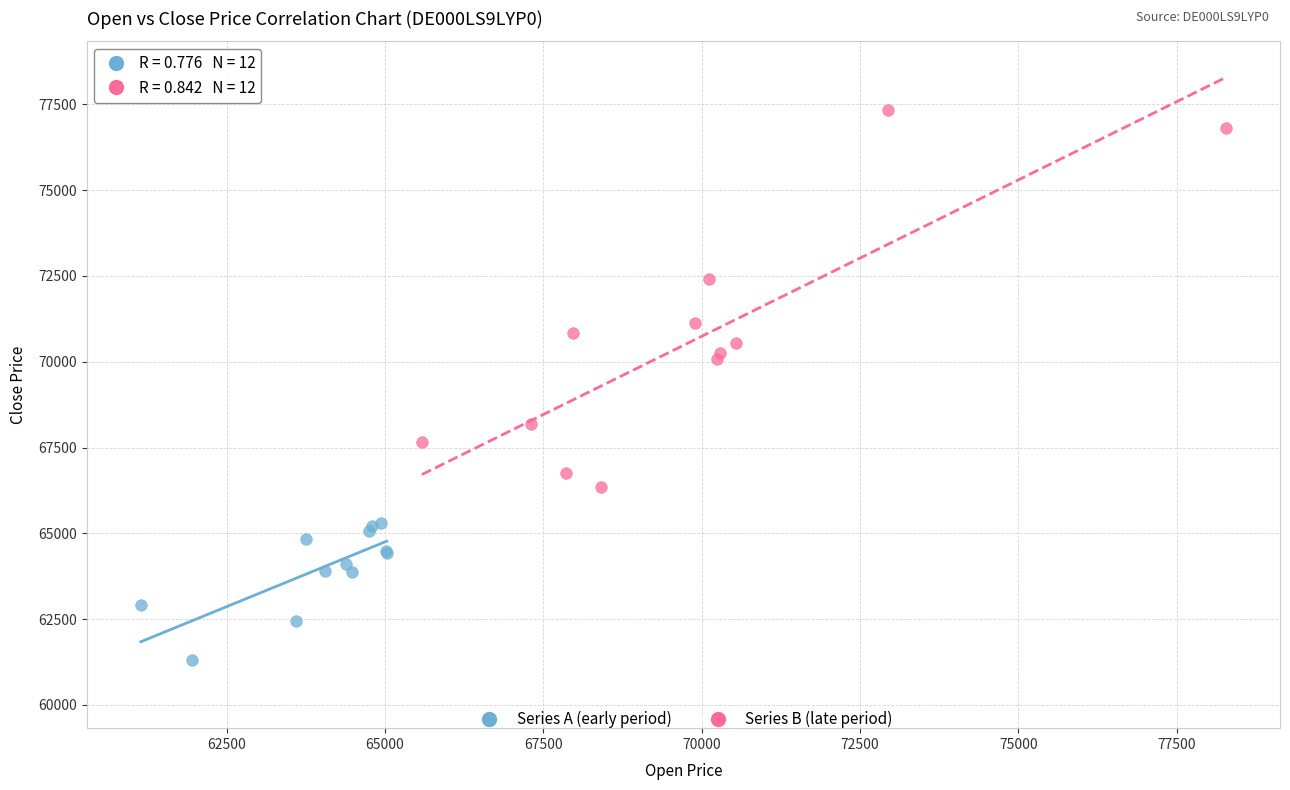

What are all the series names shown in the legend?

Series A (early period), Series B (late period)